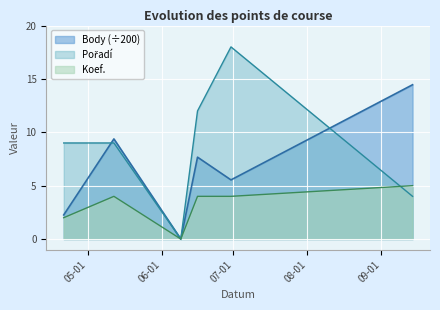

Which series has the largest total across all categories?

Pořadí